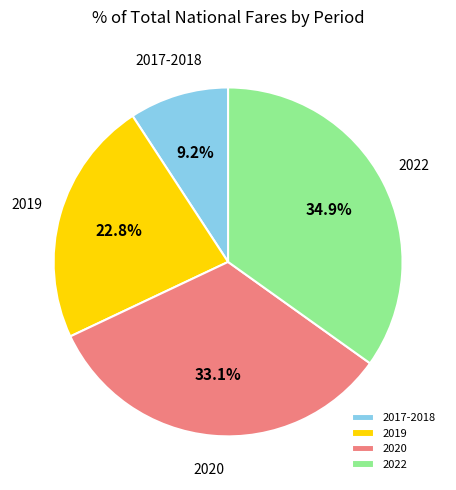

To the nearest percent, what is the combined percentage of 2020 and 2022?

68%